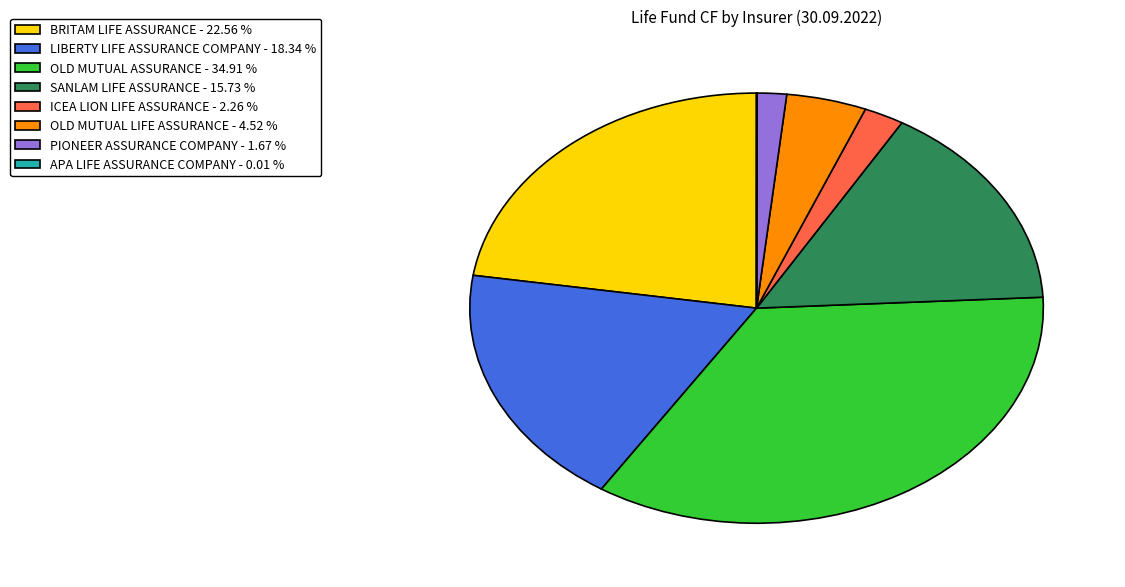

Is it true that LIBERTY LIFE ASSURANCE COMPANY is 4% of the pie?

False